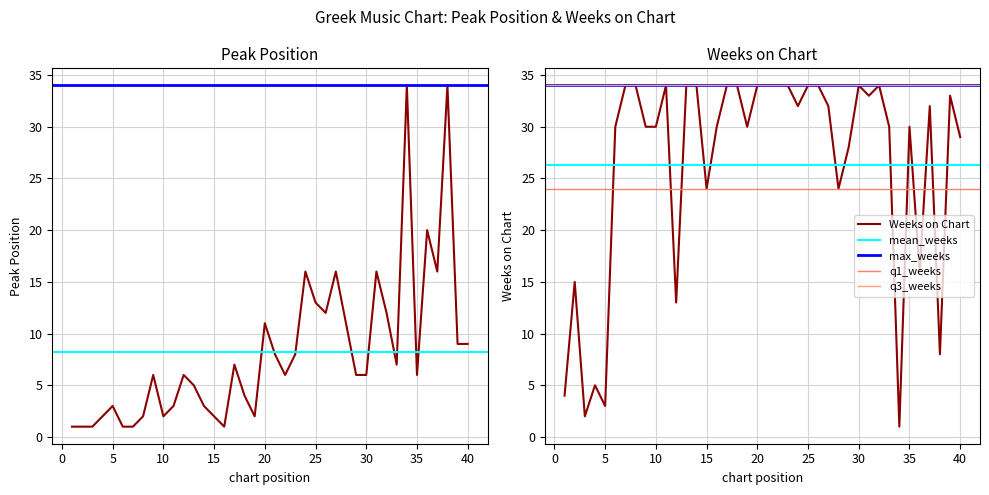

Does the chart have visible grid lines?

Yes